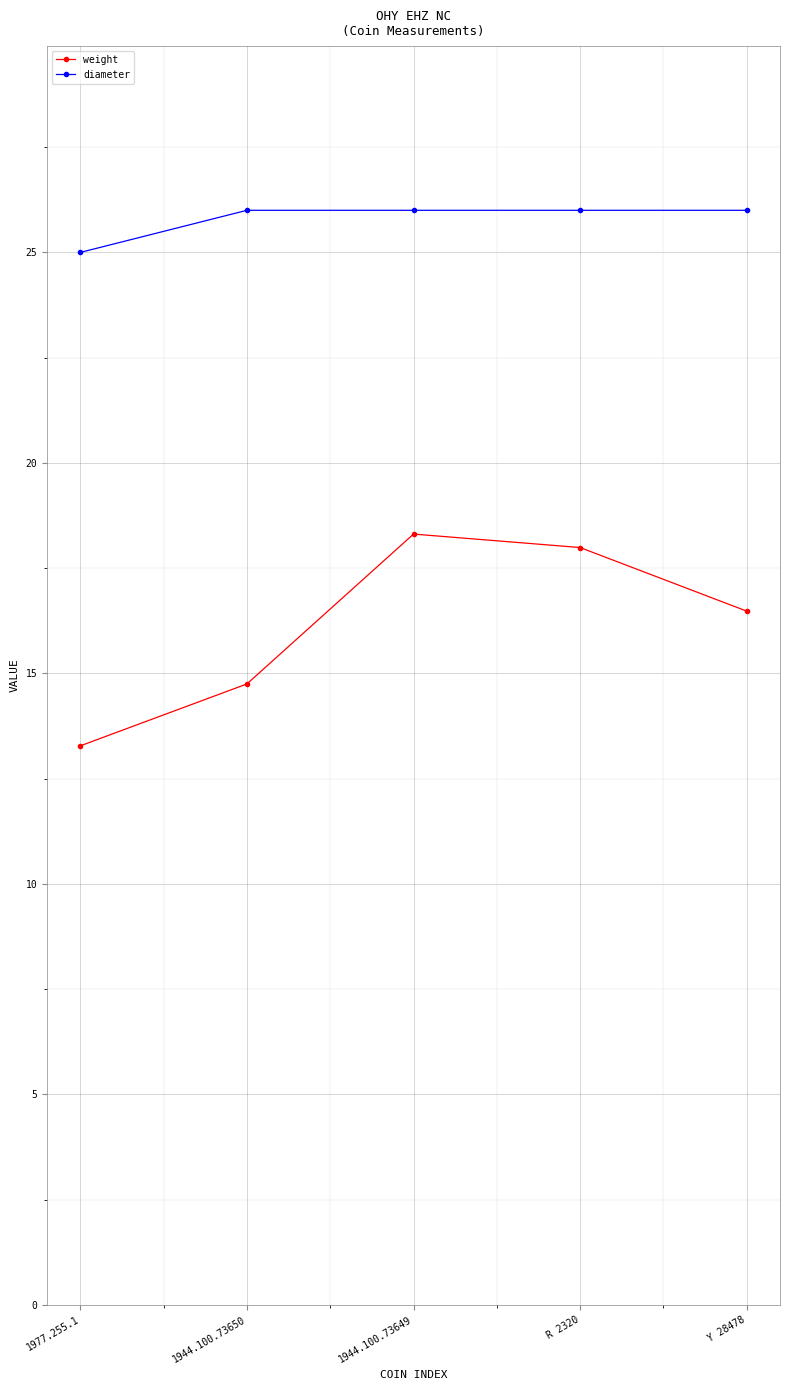

How many categories are shown in the chart?

5